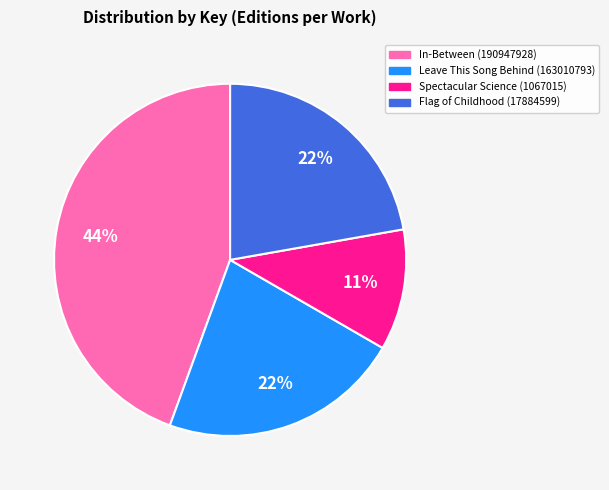

To the nearest percent, what percentage of the pie is In-Between (190947928)?

44%